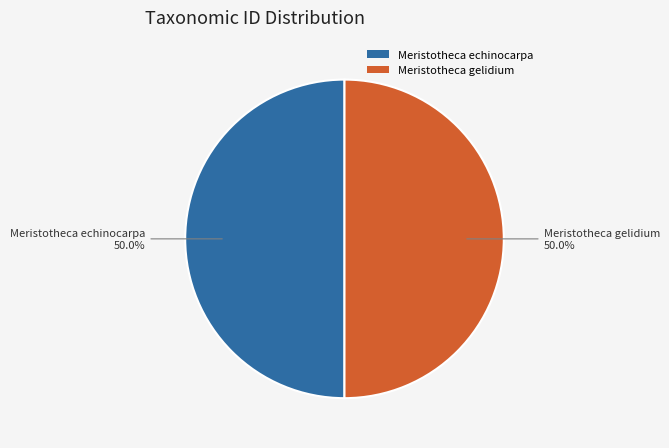

What portion of the pie excludes Meristotheca echinocarpa?

50.0%